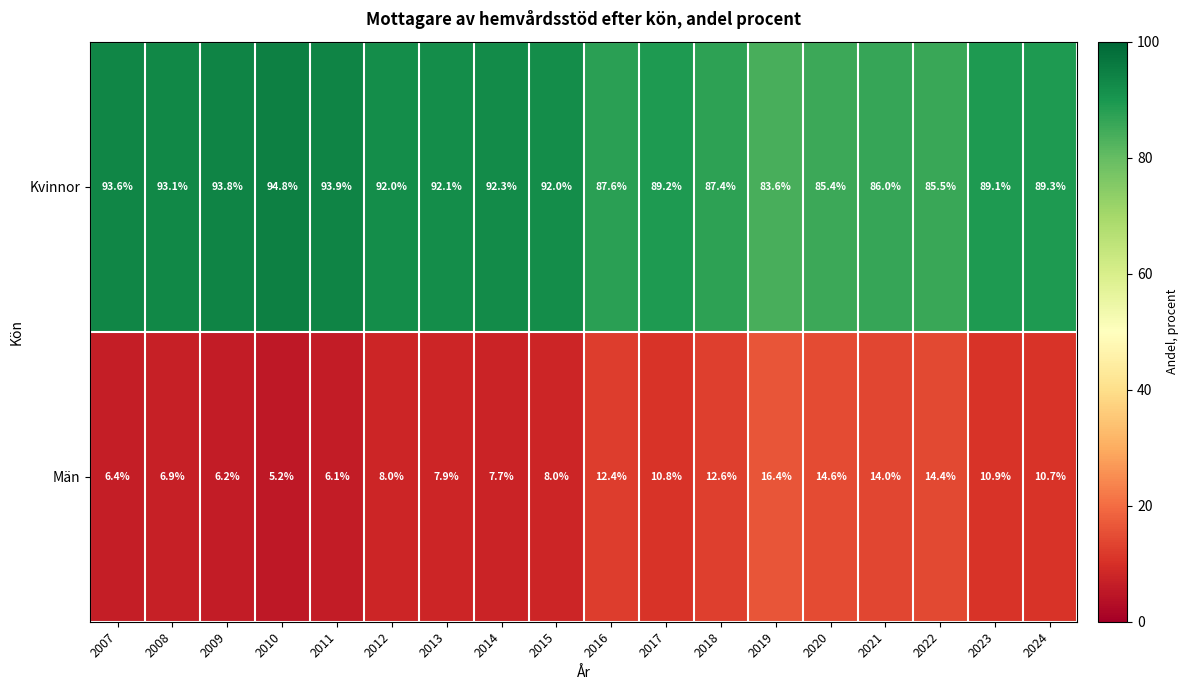

The Män series shows 12.8 at 2013. True or false?

False